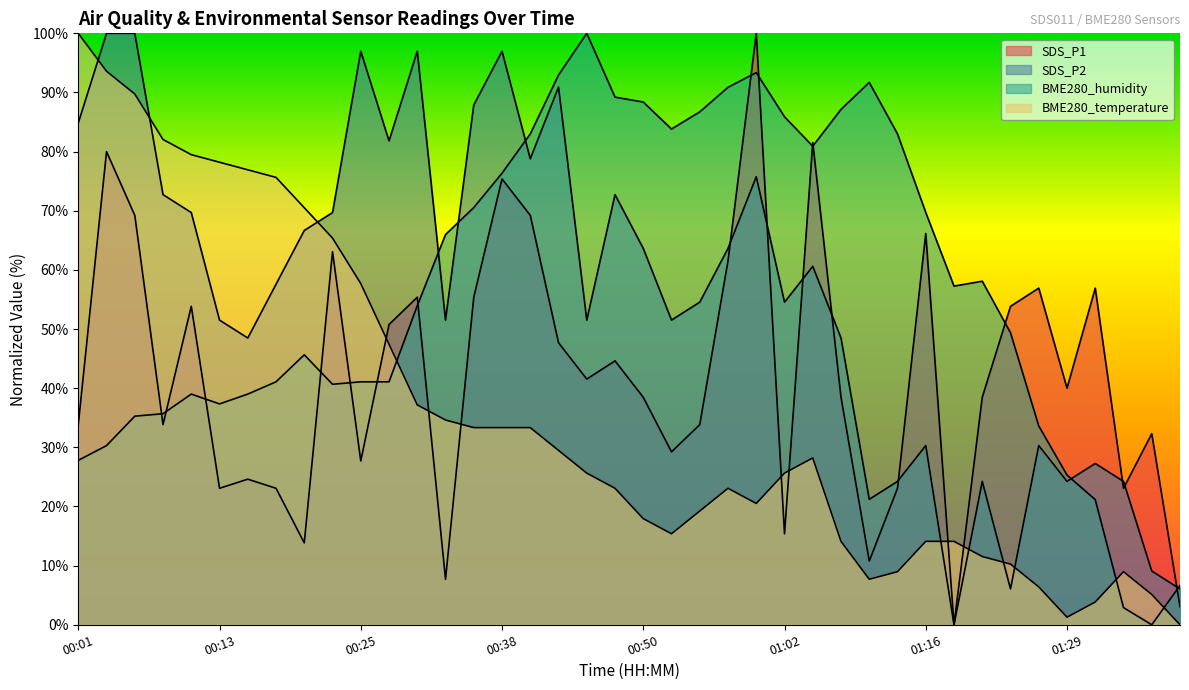

At which label is SDS_P2 closest to 50?

00:16